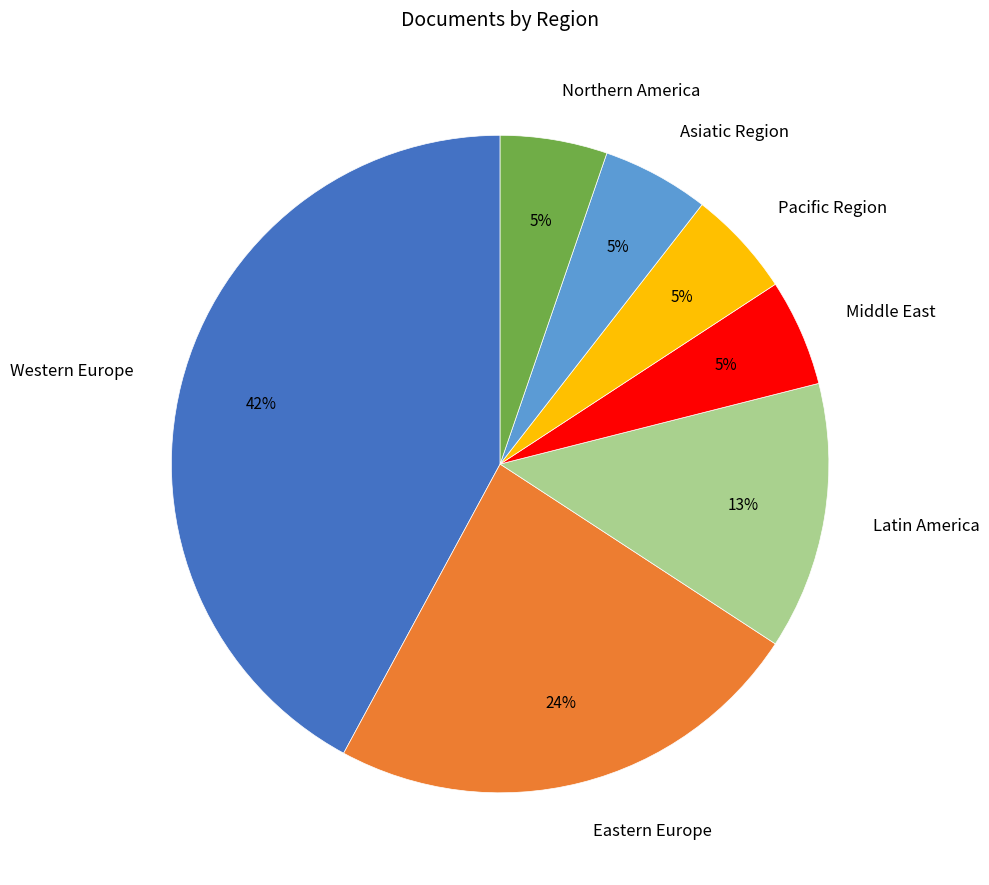

To the nearest percent, what portion does Pacific Region represent?

5%